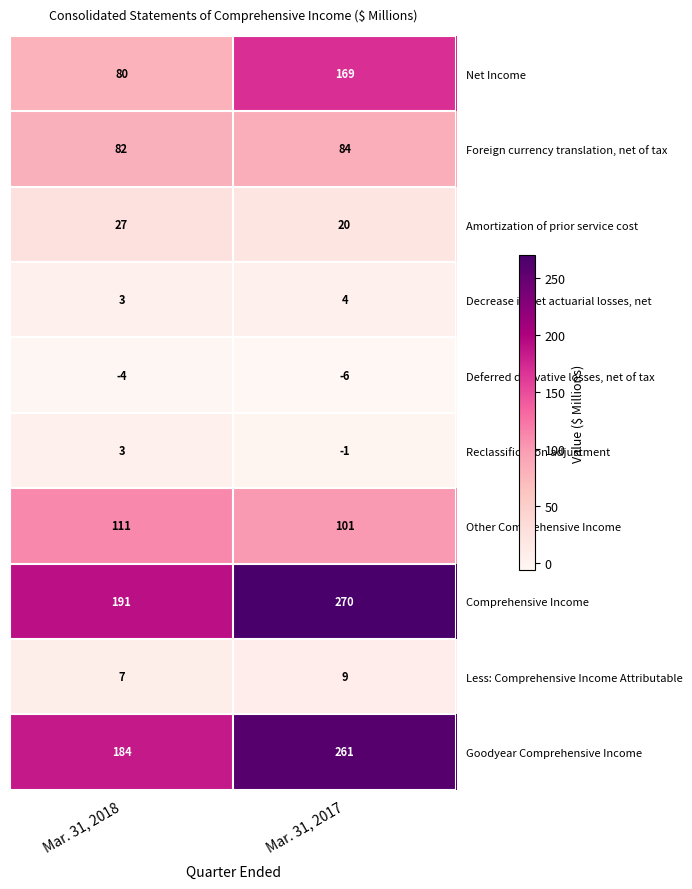

Where is Goodyear Comprehensive Income nearest to the value 222?

Mar. 31, 2018